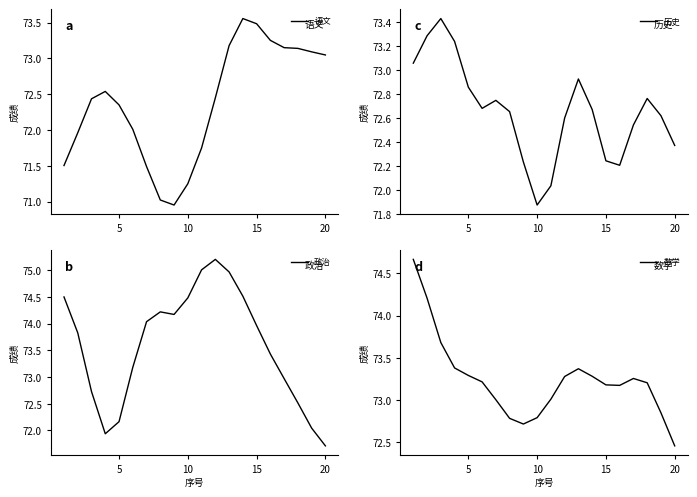

What is the maximum value for 政治?

75.2